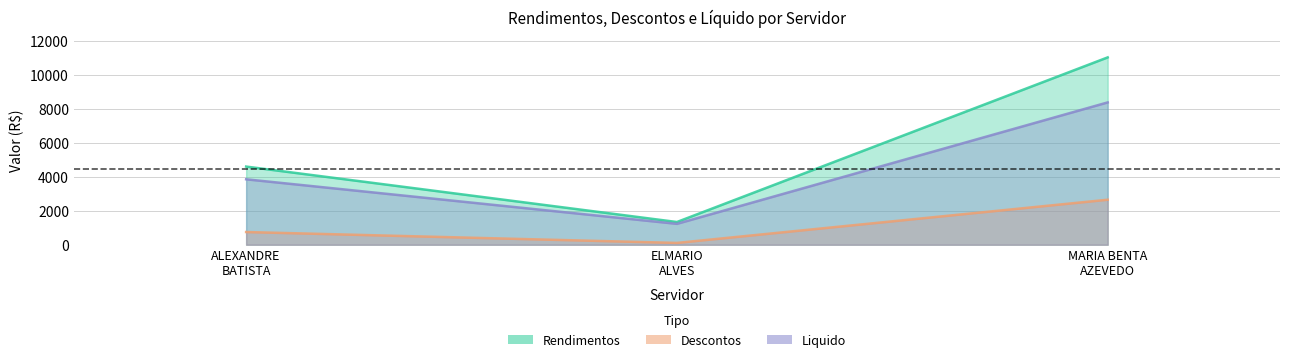

Rank the series by their maximum value, from lowest to highest.

Descontos, Liquido, Rendimentos